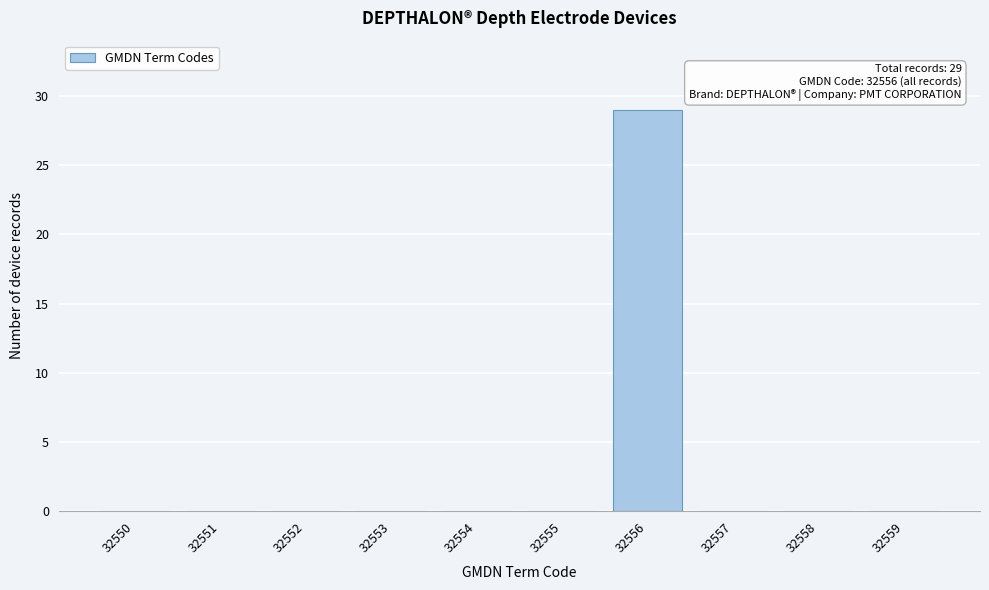

Reading left to right, extract all data points from this chart.

32550=0	32551=0	32552=0	32553=0	32554=0	32555=0	32556=29	32557=0	32558=0	32559=0